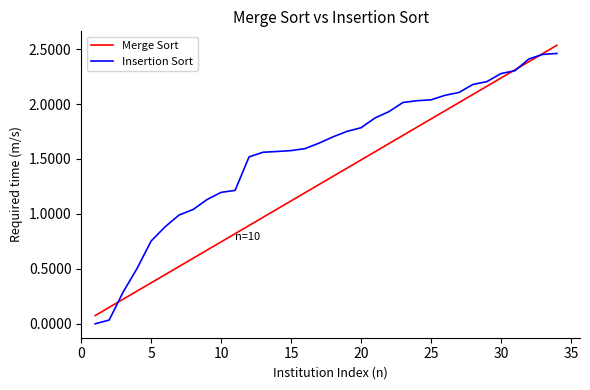

How many values in the Merge Sort series are below 1?

13